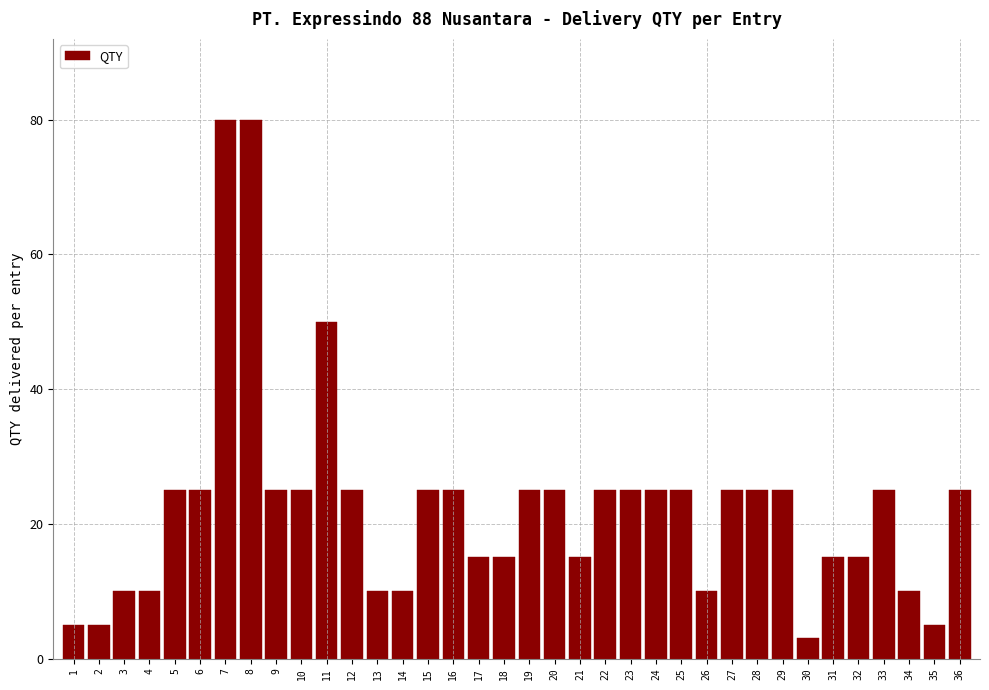

At which category does the chart reach its minimum across all series?

30